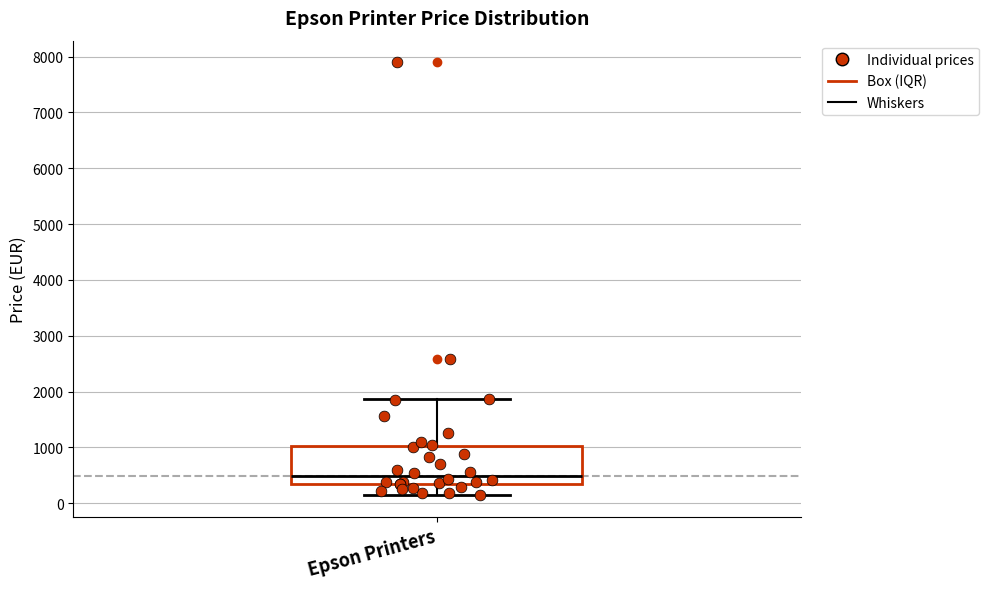

Where is the upper edge of the box for Epson Printers on the y-axis? The values are not printed on the chart, so give them approximately, as read against the axis.

1000